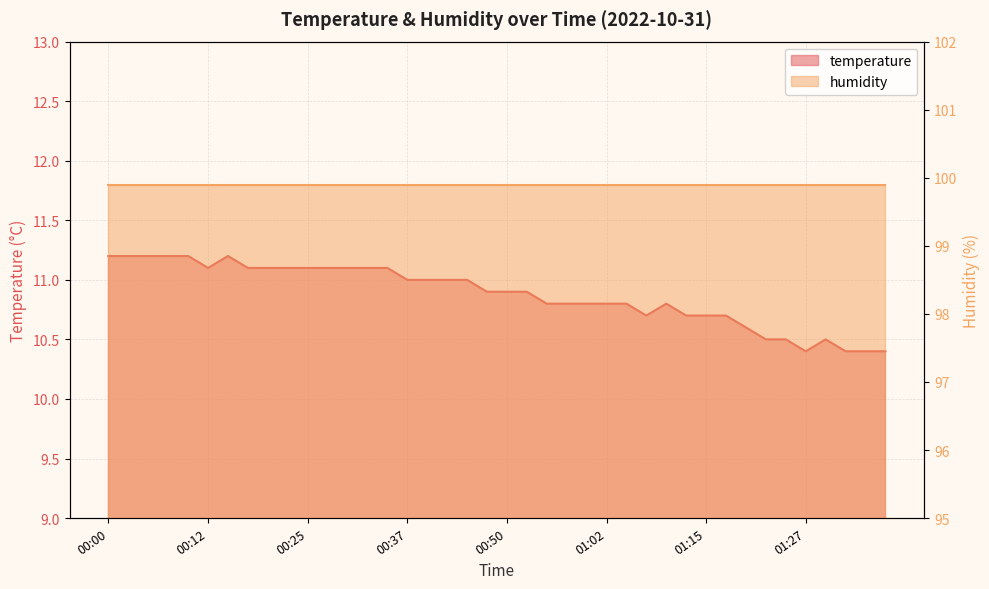

Reading left to right, list all the values displayed in this chart.

00:00=11.2	00:02=11.2	00:05=11.2	00:07=11.2	00:10=11.2	00:12=11.1	00:15=11.2	00:17=11.1	00:20=11.1	00:22=11.1	00:25=11.1	00:27=11.1	00:30=11.1	00:32=11.1	00:35=11.1	00:37=11.0	00:40=11.0	00:42=11.0	00:45=11.0	00:47=10.9	00:50=10.9	00:52=10.9	00:55=10.8	00:57=10.8	01:00=10.8	01:02=10.8	01:05=10.8	01:07=10.7	01:10=10.8	01:12=10.7	01:15=10.7	01:17=10.7	01:20=10.6	01:22=10.5	01:25=10.5	01:27=10.4	01:30=10.5	01:32=10.4	01:35=10.4	01:37=10.4